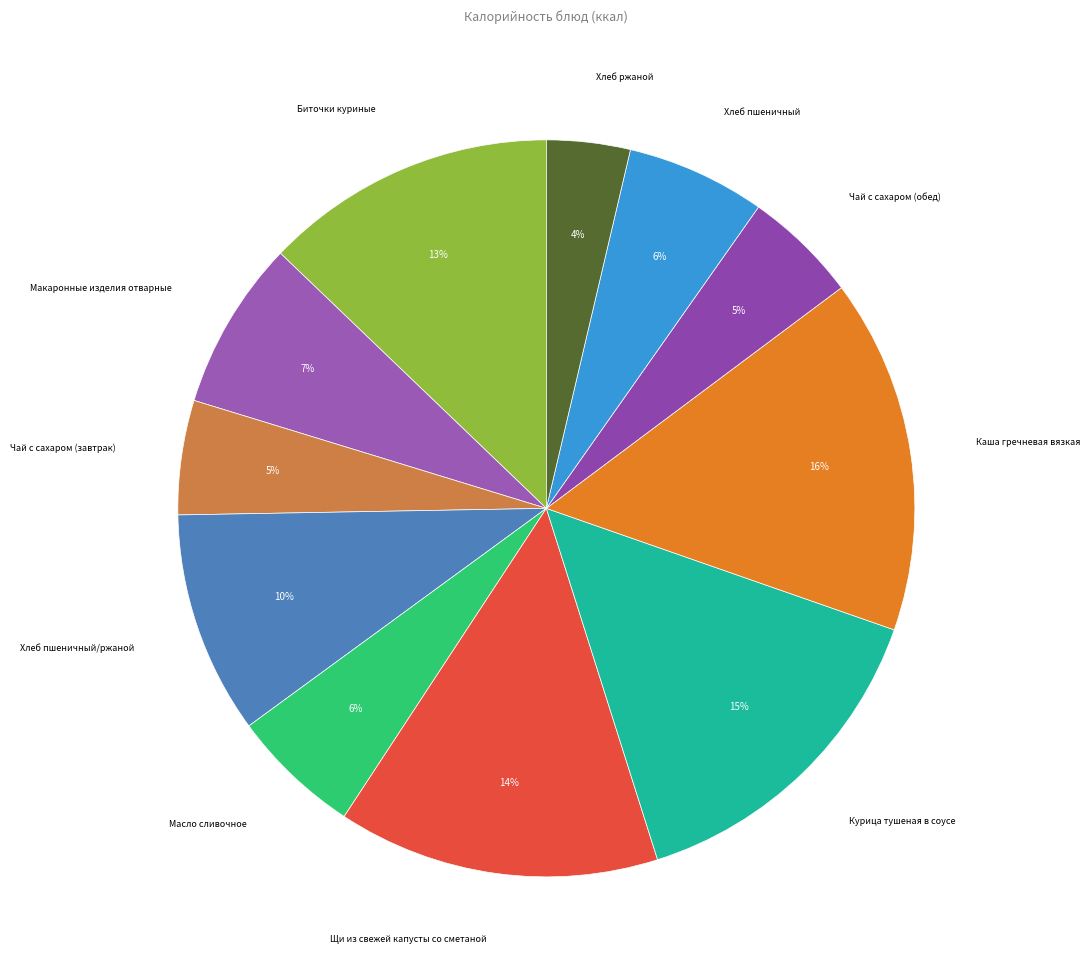

How many segments does this pie chart have?

11